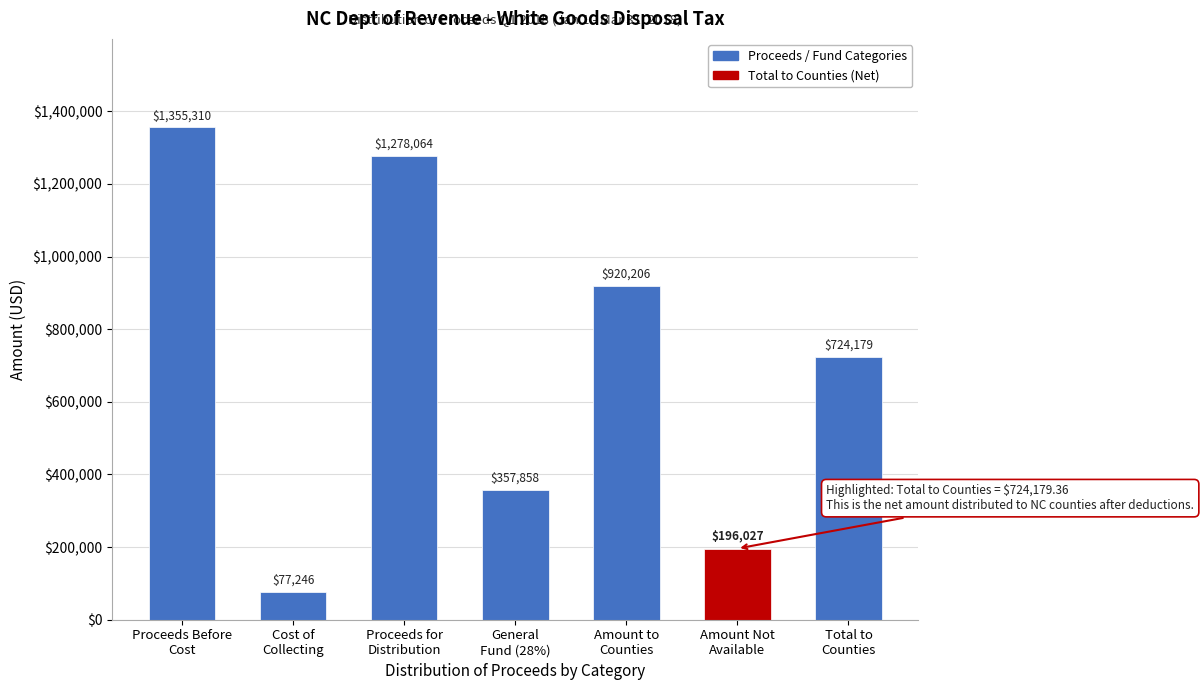

What is the value of the 7th bar from the left?

724179.4